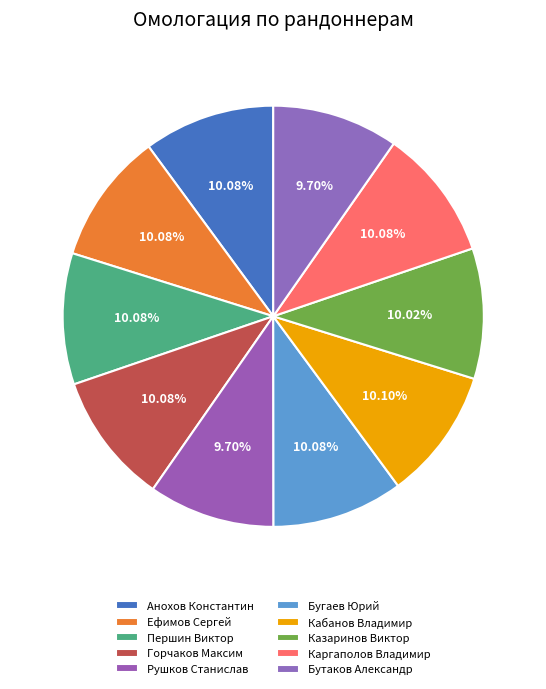

What is the largest slice in the pie chart?

Кабанов Владимир